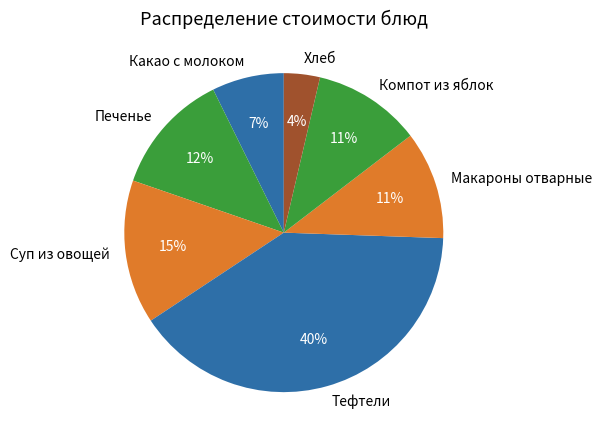

Which has a higher value, Какао с молоком or Печенье?

Печенье